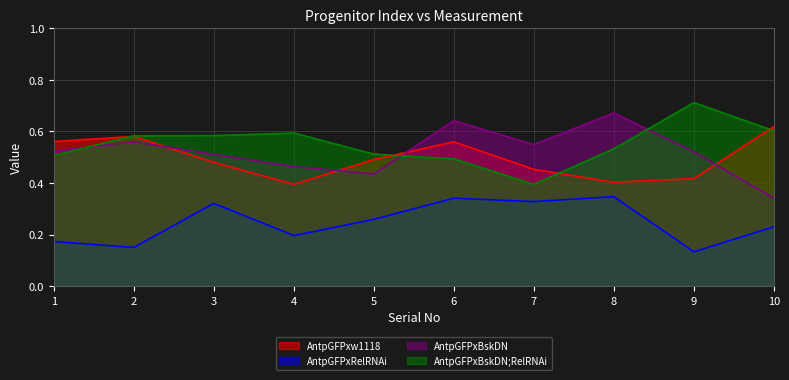

What is the smallest value displayed?

0.1